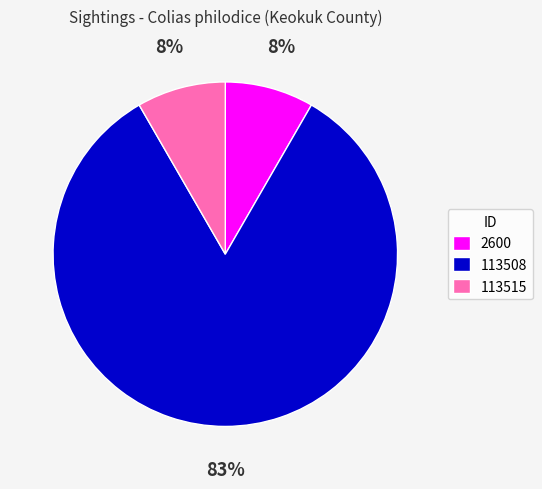

To the nearest percent, what portion does 2600 represent?

8%